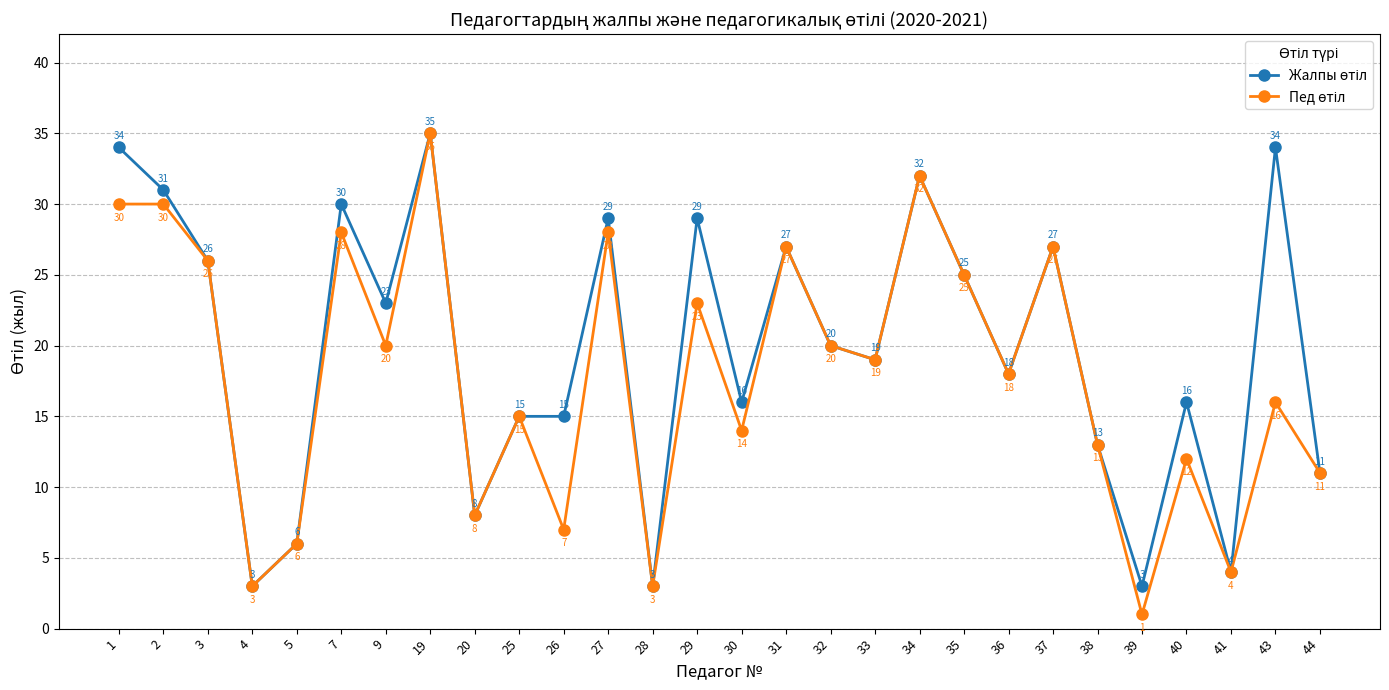

Which label corresponds to the smallest value in the chart?

39